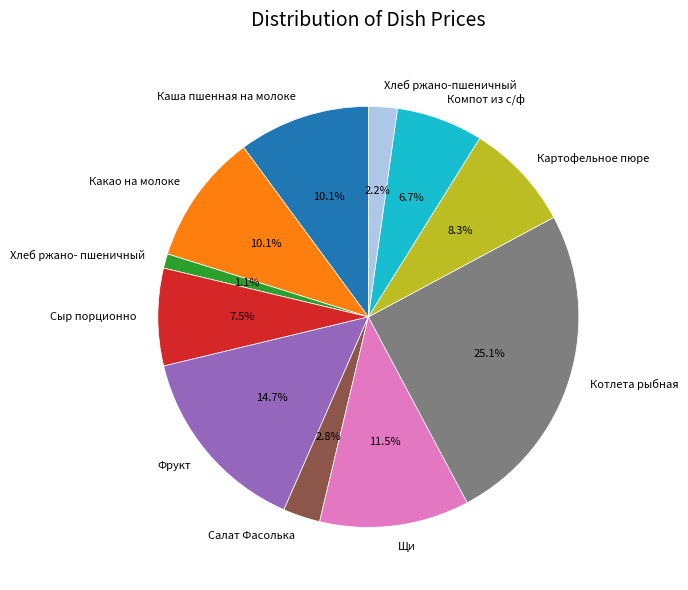

Is it true that Сыр порционно is 1% of the pie?

False